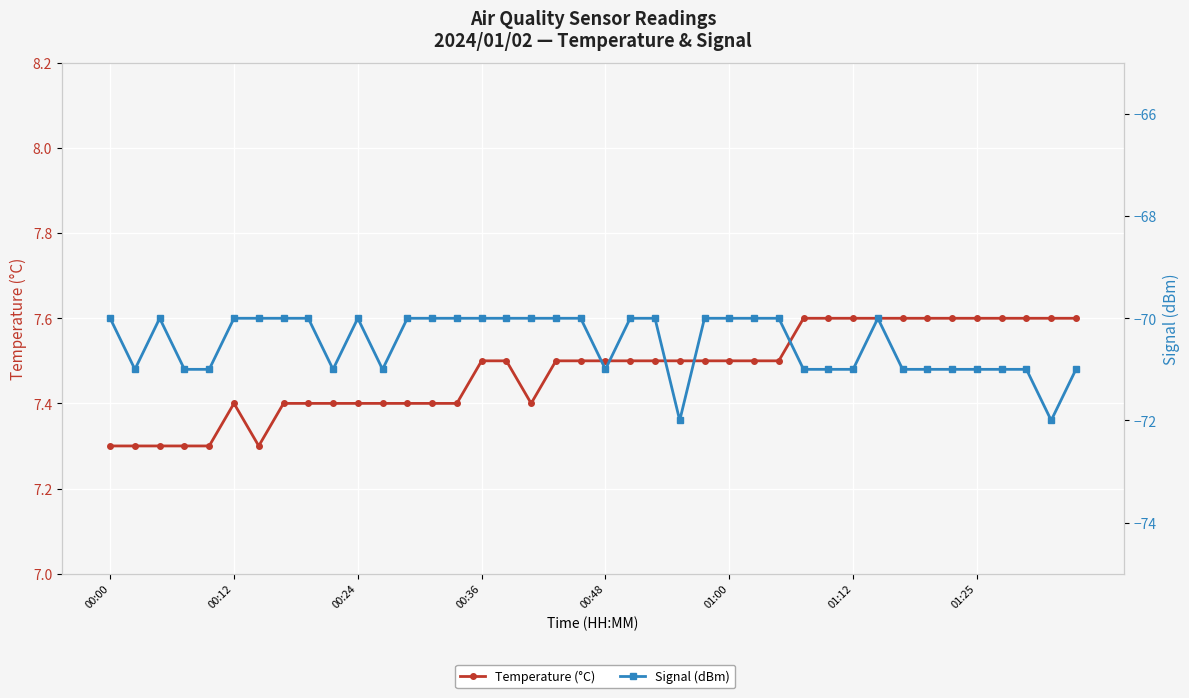

Reading right to left, what are all the values shown in this chart?

Temperature (°C): 7.6	7.6	7.6	7.6	7.6	7.6	7.6	7.6	7.6	7.6	7.6	7.6	7.5	7.5	7.5	7.5	7.5	7.5	7.5	7.5	7.5	7.5	7.4	7.5	7.5	7.4	7.4	7.4	7.4	7.4	7.4	7.4	7.4	7.3	7.4	7.3	7.3	7.3	7.3	7.3
Signal (dBm): -71.0	-72.0	-71.0	-71.0	-71.0	-71.0	-71.0	-71.0	-70.0	-71.0	-71.0	-71.0	-70.0	-70.0	-70.0	-70.0	-72.0	-70.0	-70.0	-71.0	-70.0	-70.0	-70.0	-70.0	-70.0	-70.0	-70.0	-70.0	-71.0	-70.0	-71.0	-70.0	-70.0	-70.0	-70.0	-71.0	-71.0	-70.0	-71.0	-70.0